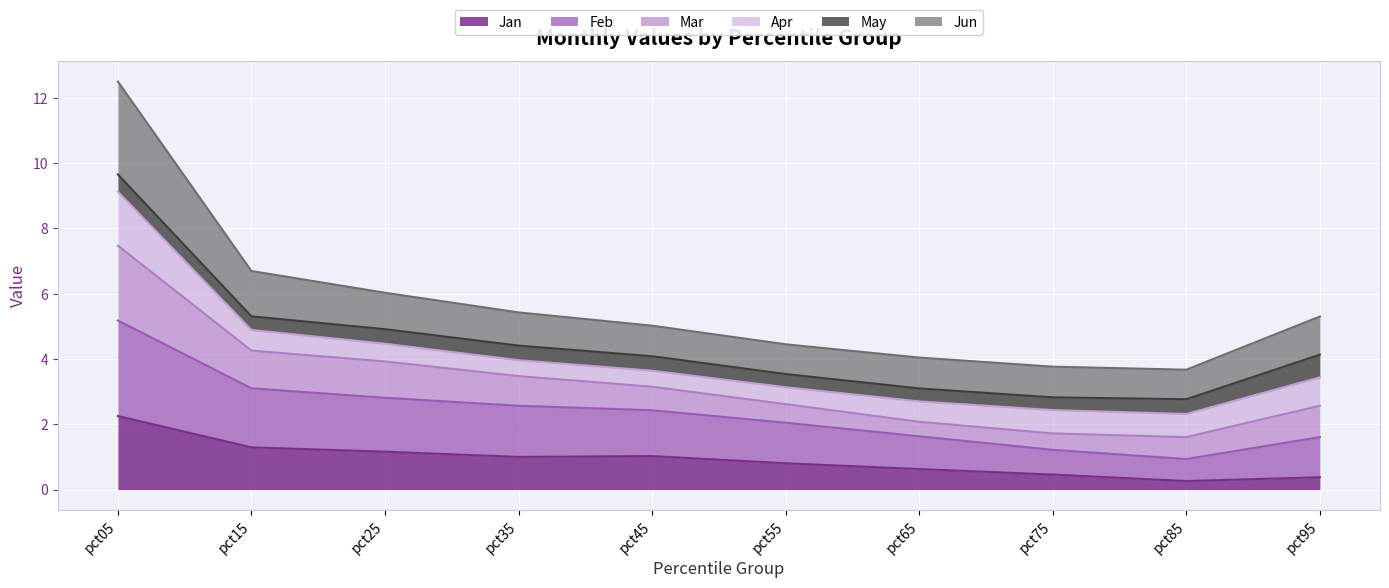

True or false: Mar and Jan intersect in this chart.

False